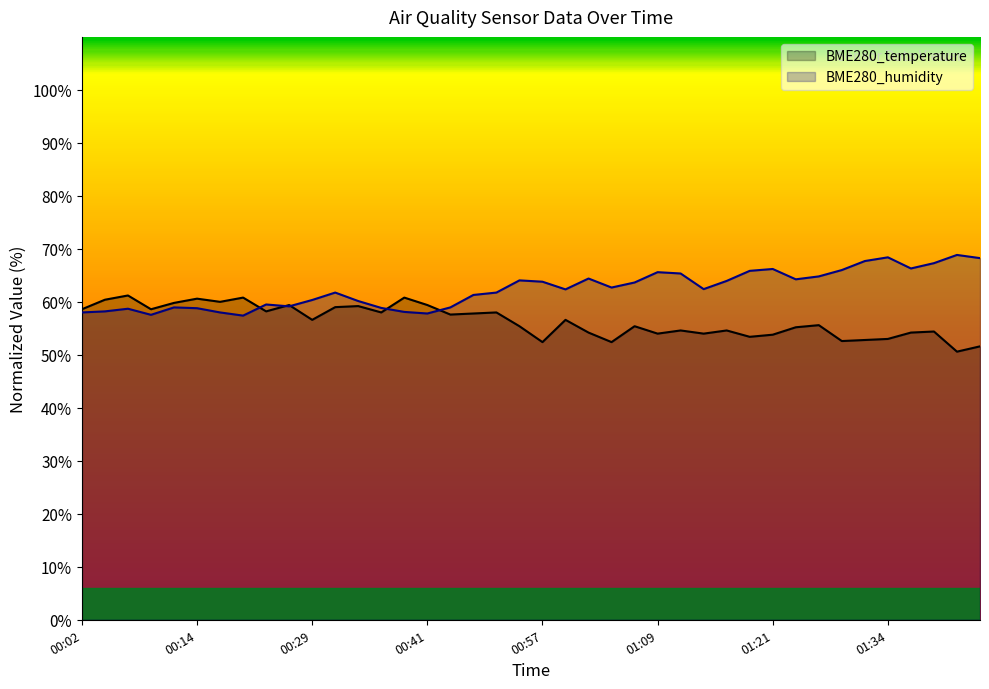

Which has a higher value, 01:21 or 00:29?

00:29